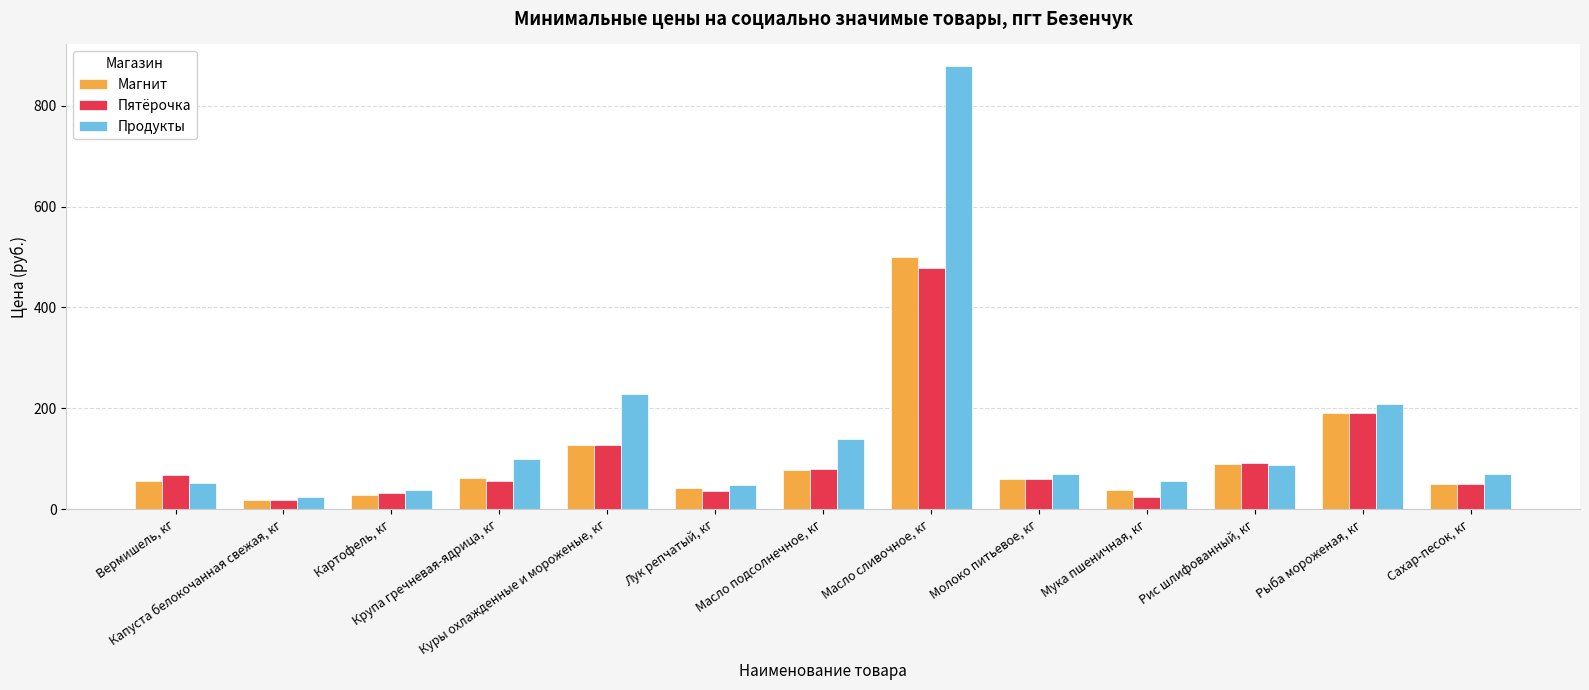

Rank the categories by Магнит value from lowest to highest.

Капуста белокочанная свежая, кг, Картофель, кг, Мука пшеничная, кг, Лук репчатый, кг, Сахар-песок, кг, Вермишель, кг, Молоко питьевое, кг, Крупа гречневая-ядрица, кг, Масло подсолнечное, кг, Рис шлифованный, кг, Куры охлажденные и мороженые, кг, Рыба мороженая, кг, Масло сливочное, кг